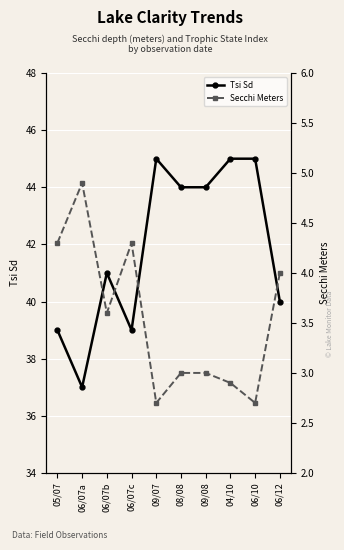

At which category is the sum across all series the highest?

04/10